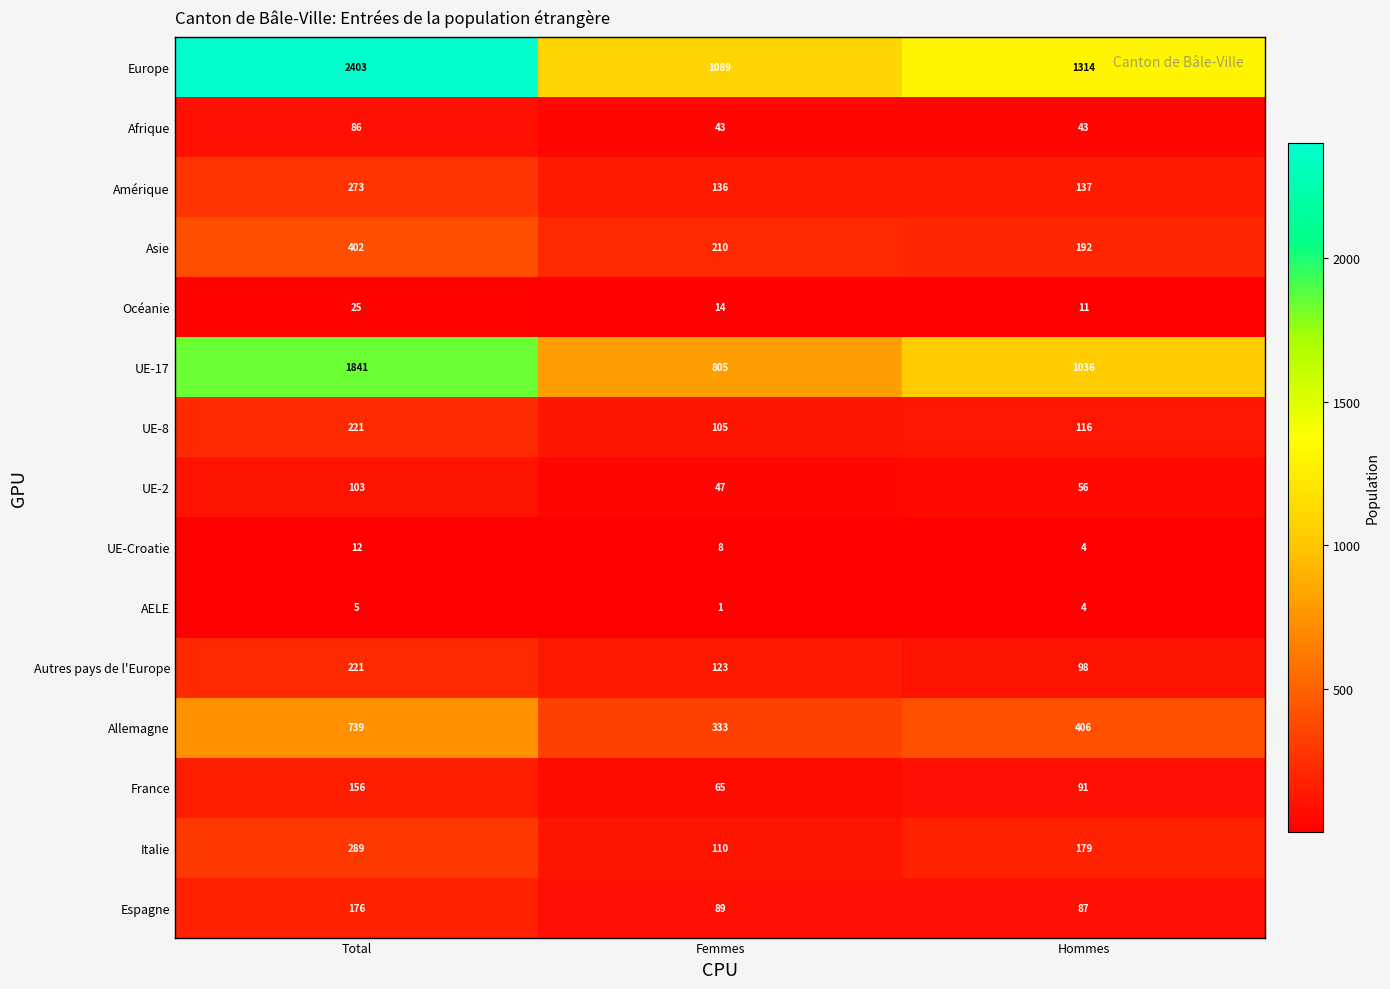

What is the difference between the maximum and minimum values in the Europe series?

1314